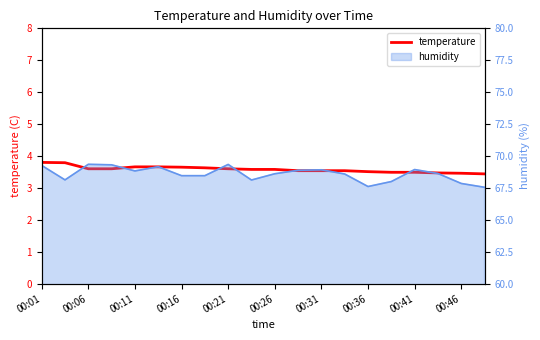

Which label corresponds to the largest value in the chart?

00:01